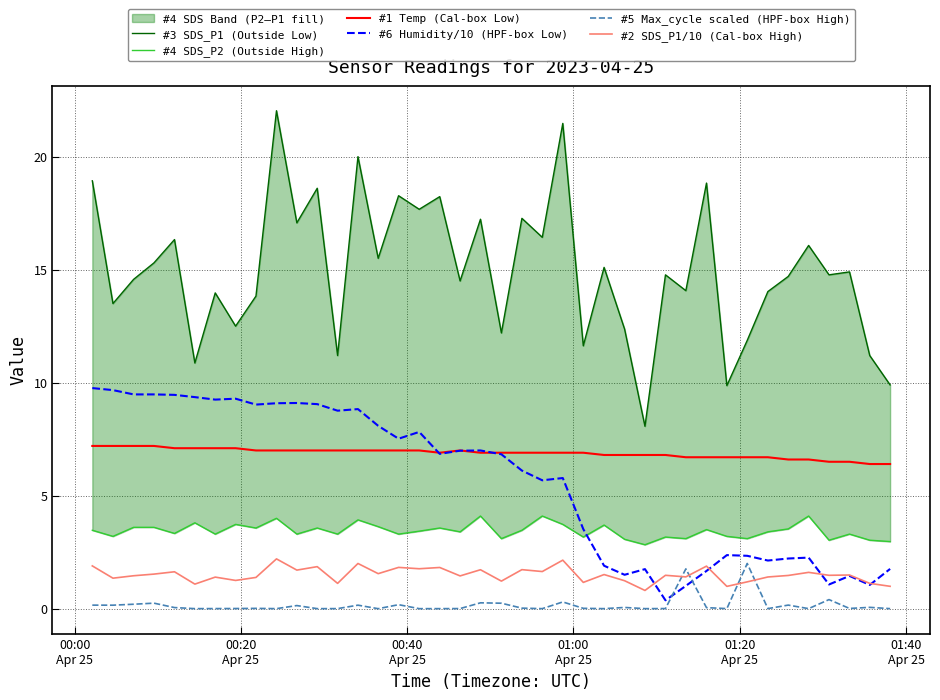

Which series ends up on top after the final intersection of #5 Max_cycle scaled (HPF-box High) and #6 Humidity/10 (HPF-box Low)?

#6 Humidity/10 (HPF-box Low)